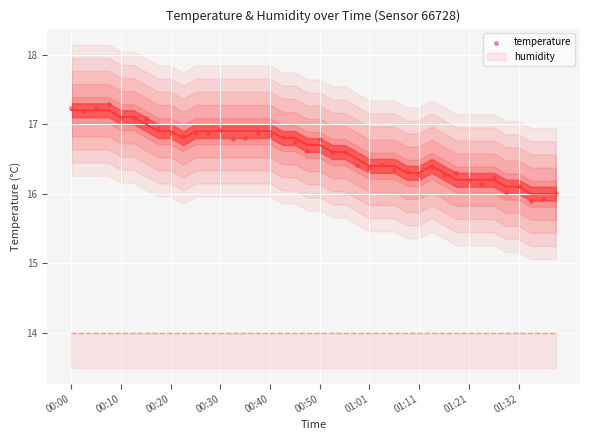

What is the range of Y values (max minus min)?

1.4